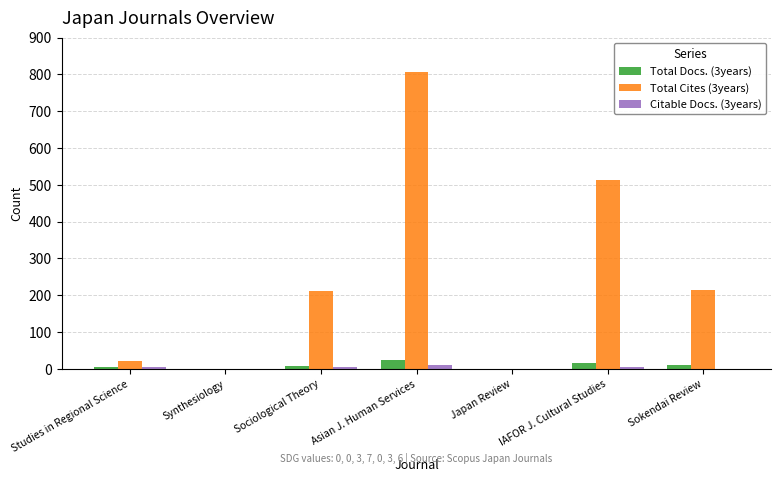

What is the greatest value displayed?

805